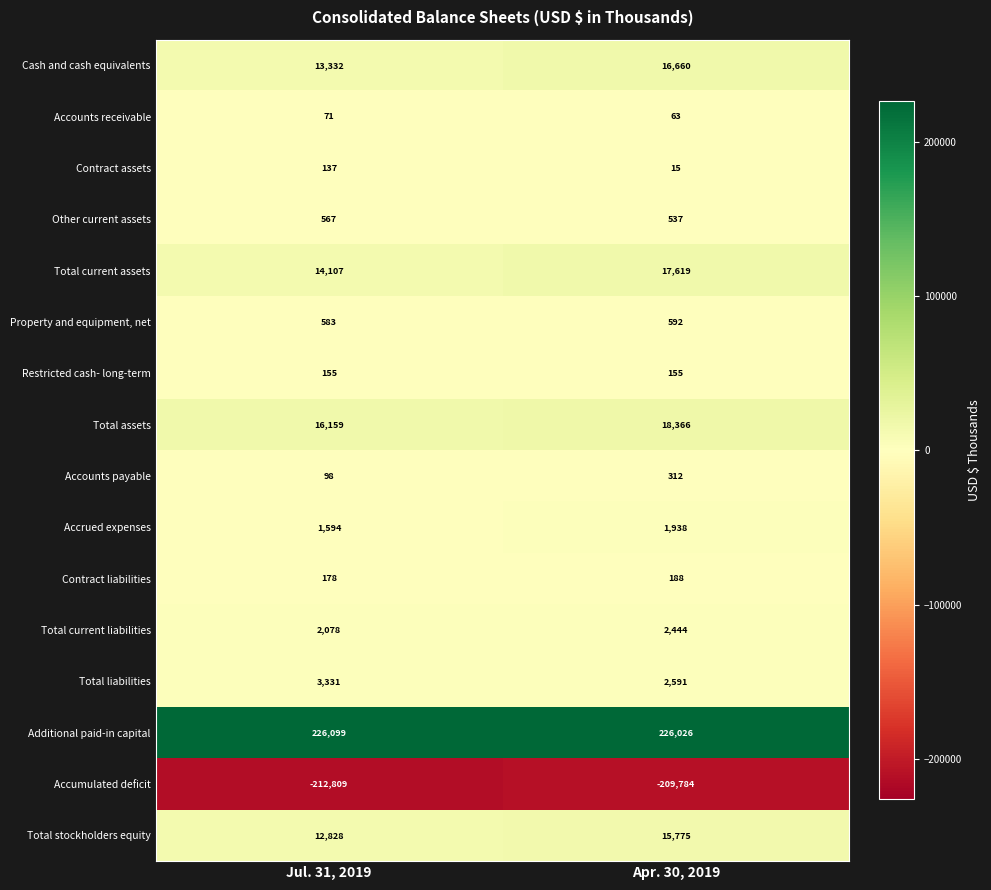

What is the minimum value shown in the chart?

-212809